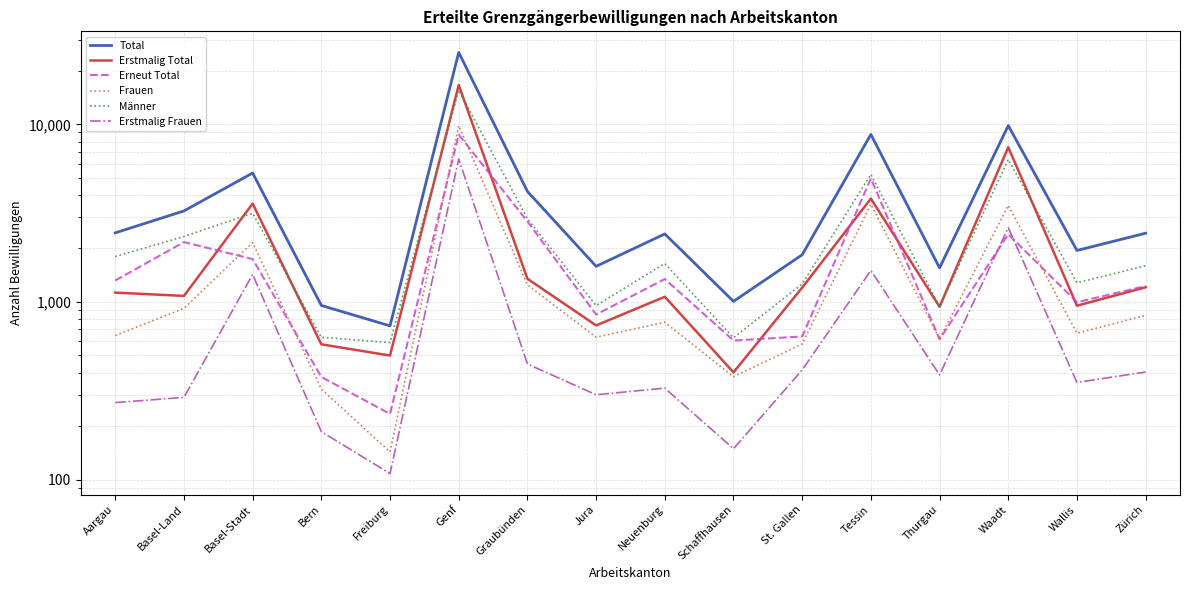

Reading left to right, what are all the values shown in this chart?

Total: 2448	3253	5318	955	733	25409	4190	1586	2414	1007	1843	8770	1555	9833	1948	2437
Erstmalig Total: 1128	1081	3576	577	499	16654	1351	737	1069	401	1204	3817	939	7428	952	1209
Erneut Total: 1320	2172	1742	378	234	8755	2839	849	1345	606	639	4953	616	2405	996	1228
Frauen: 647	919	2159	323	143	9826	1247	633	768	379	580	3549	618	3496	666	840
Männer: 1801	2334	3159	632	590	15583	2943	953	1646	628	1263	5221	937	6337	1282	1597
Erstmalig Frauen: 271	290	1428	186	108	6385	447	300	327	149	414	1504	388	2618	352	403